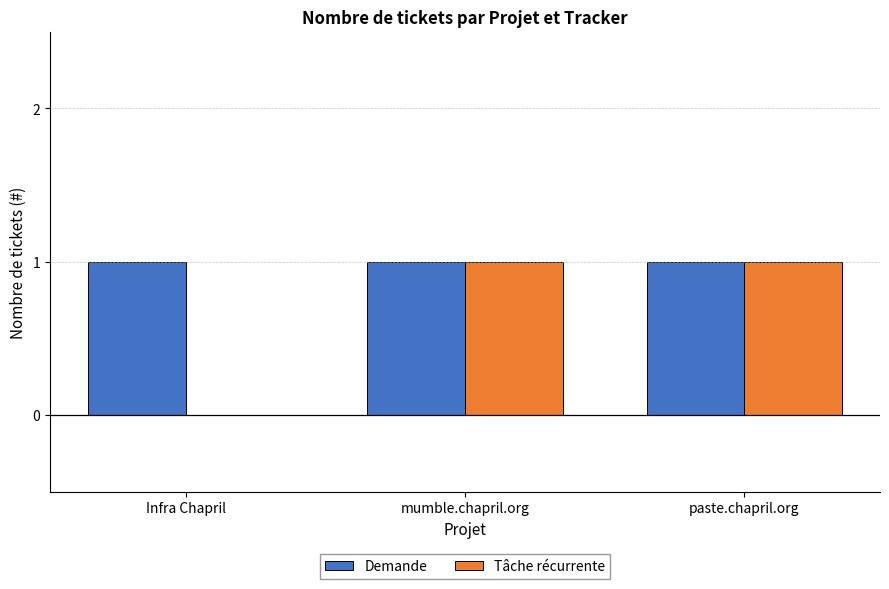

Count the number of categories in the chart.

3